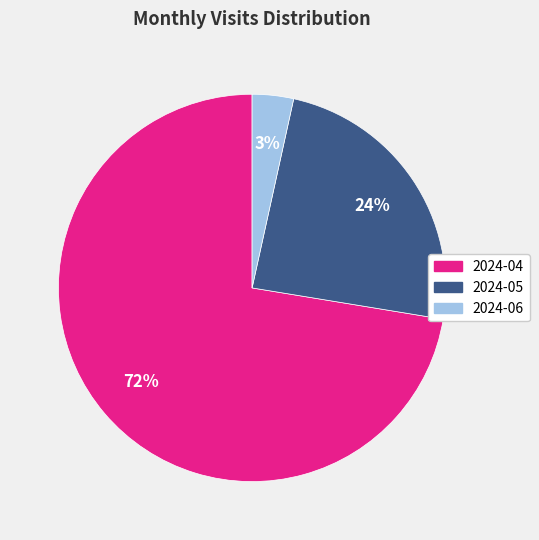

What is the largest slice in the pie chart?

2024-04